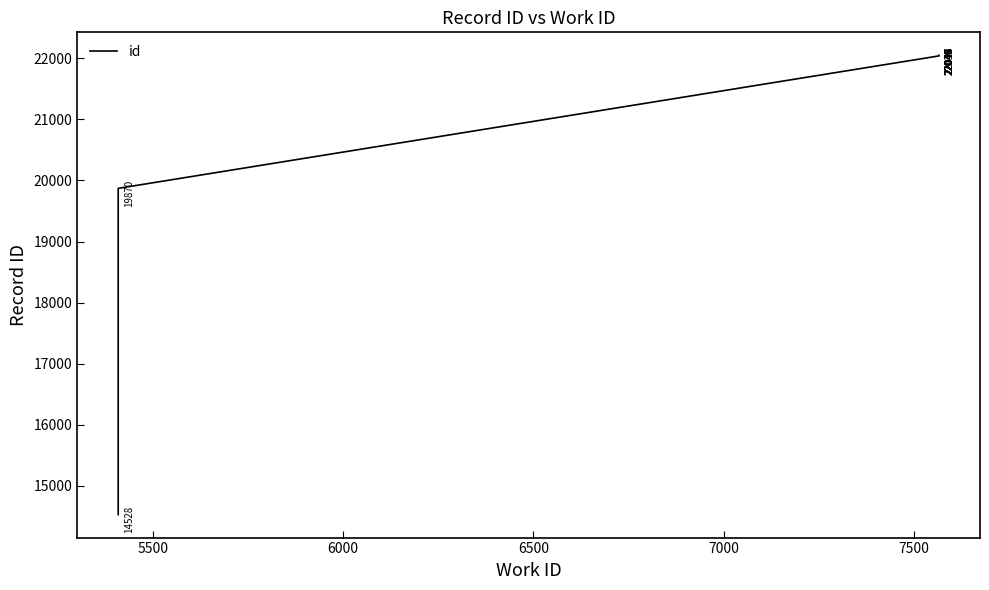

What is the difference between the maximum and second lowest values?

2179